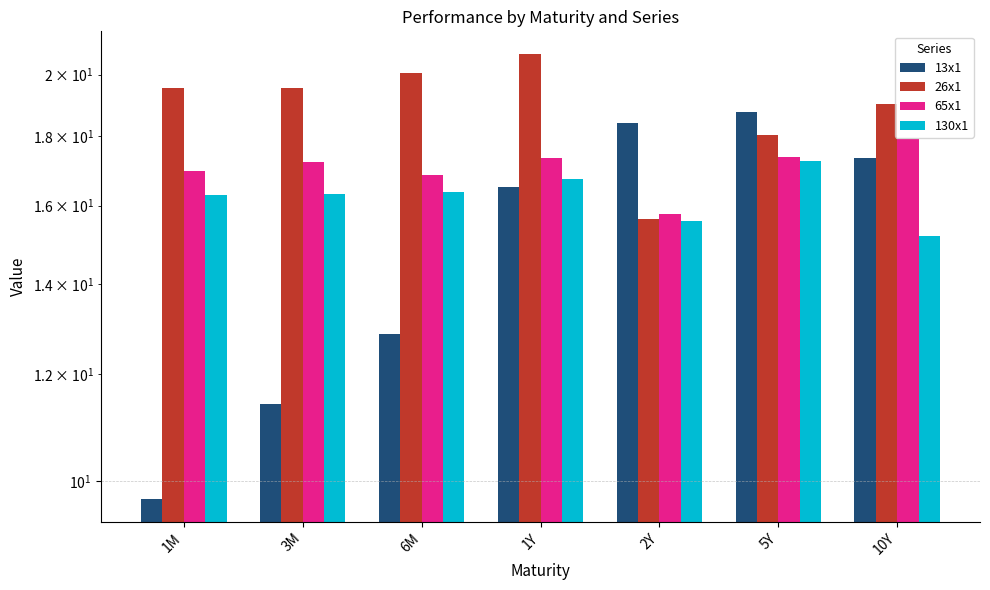

Which category has the lowest value in the 65x1 series?

2Y